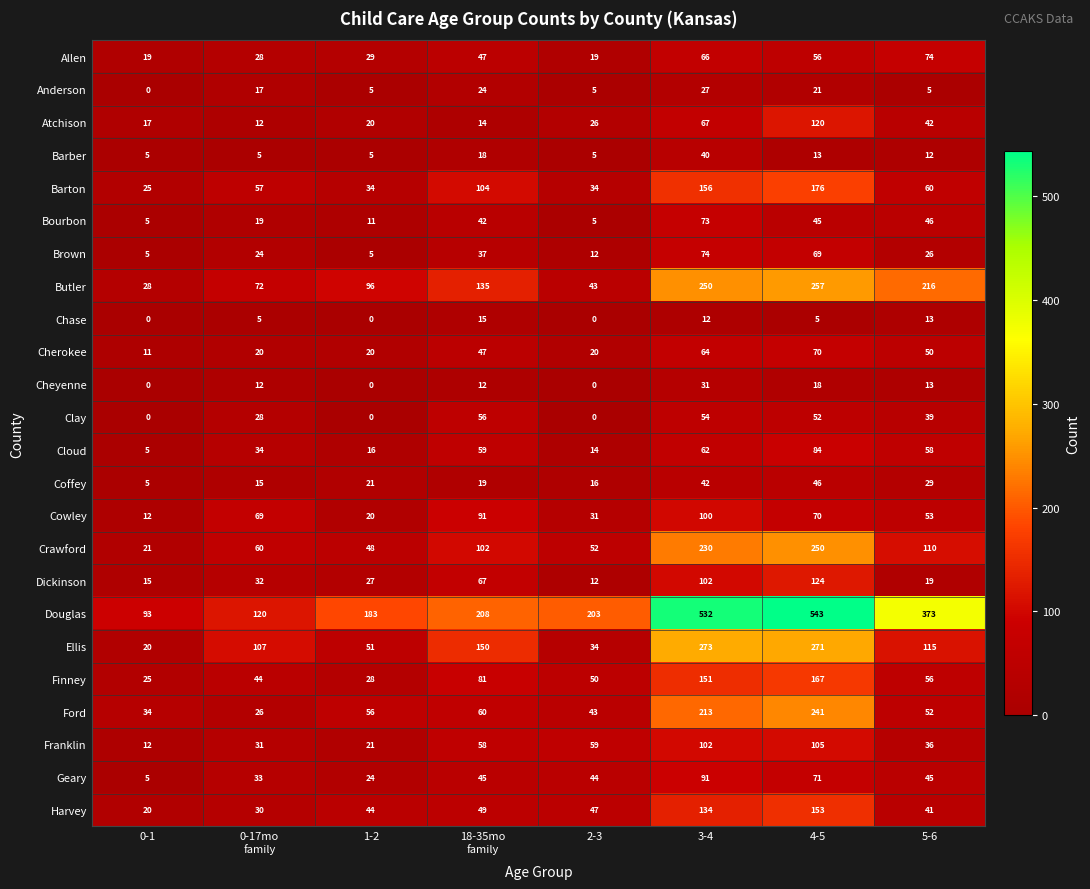

The Cowley series shows 53 at 5-6. True or false?

True